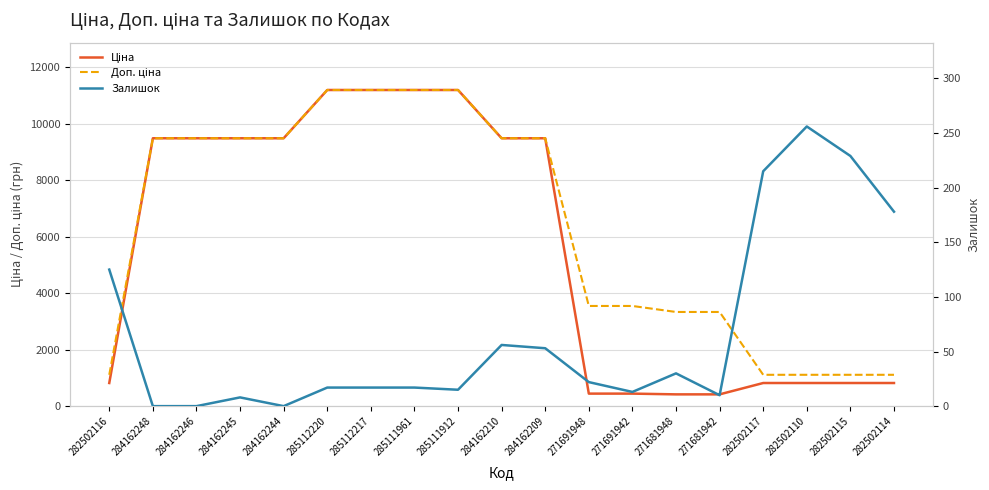

Where does the Доп. ціна series first go above 9480?

284162248